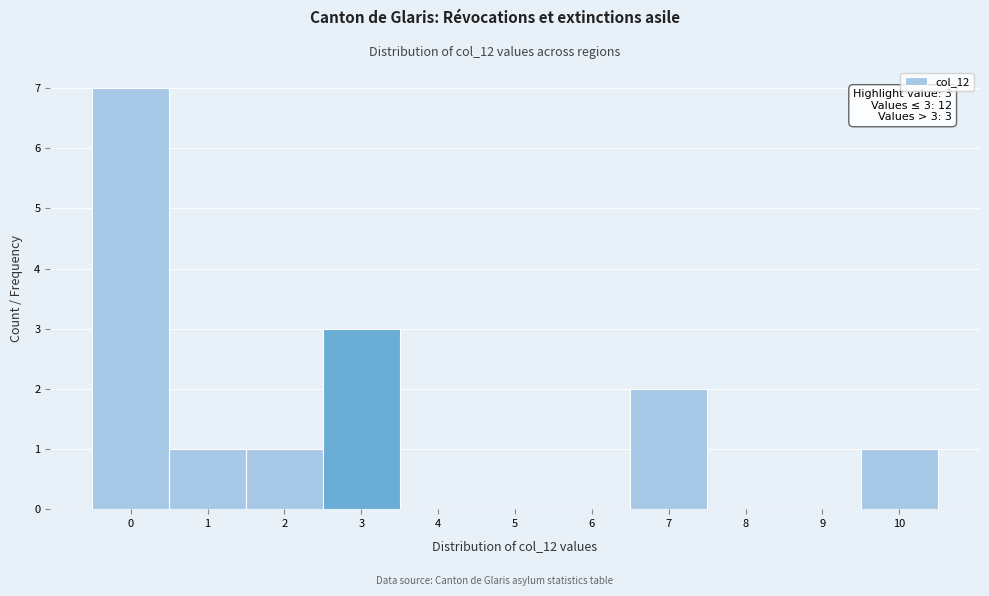

Which range on the x-axis has the tallest bar?

-0.5 to 0.5